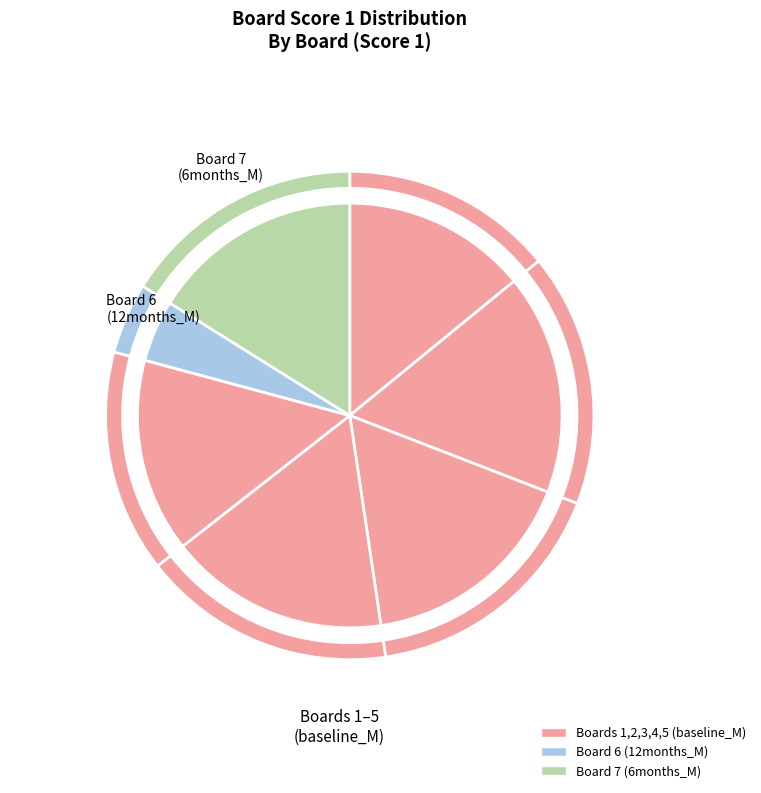

To the nearest percent, what is the difference between the largest and smallest slice percentages?

12%